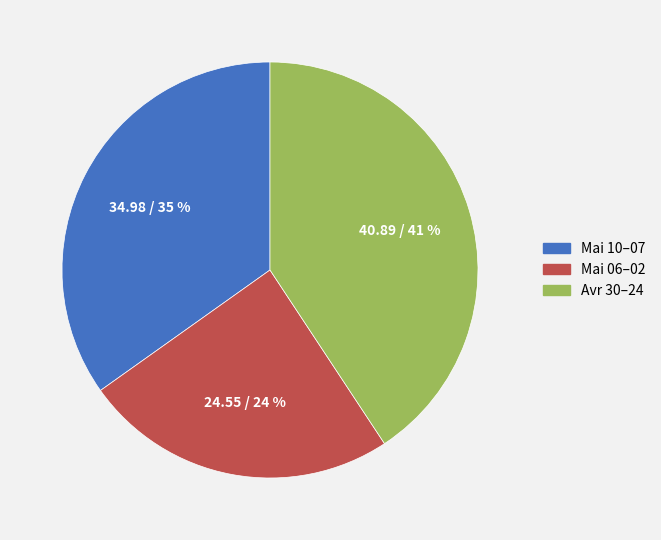

How many slices are in this pie chart?

3